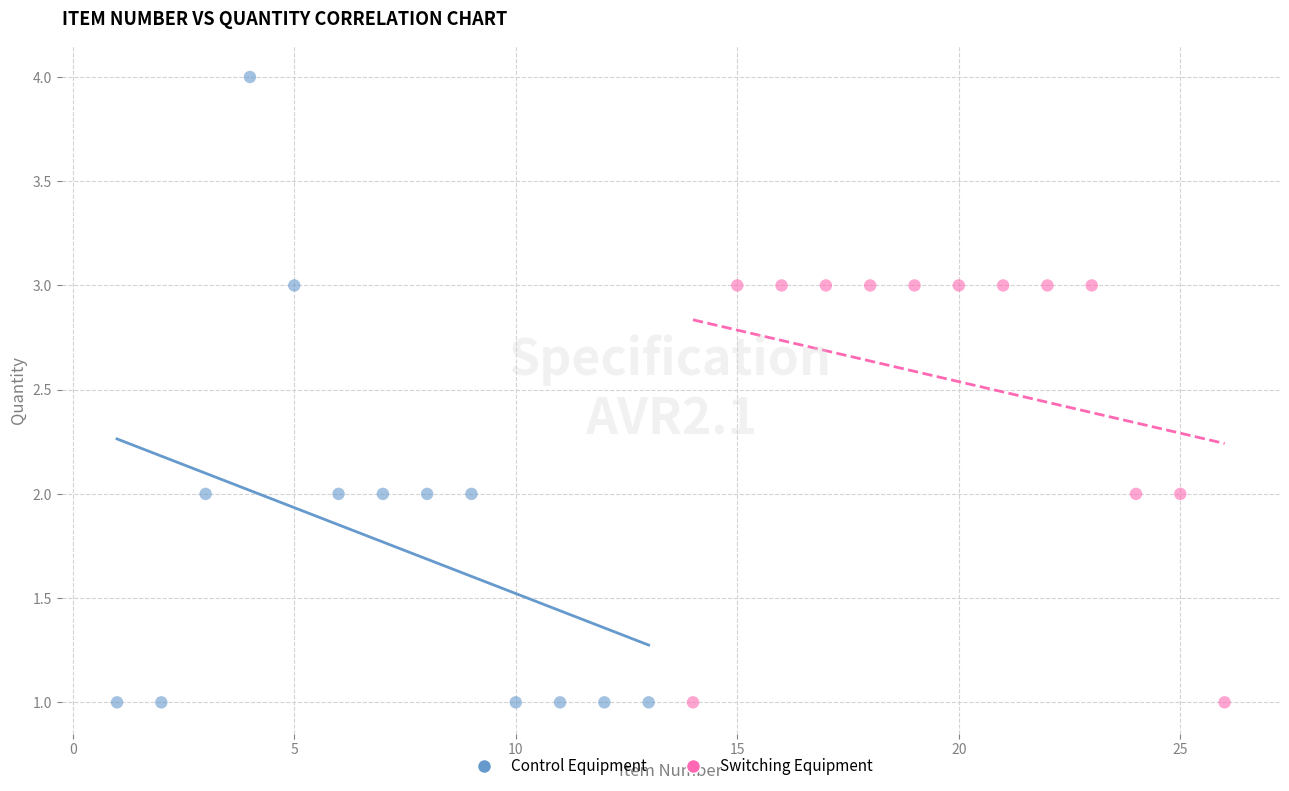

Which series reaches the maximum Y coordinate?

Control Equipment